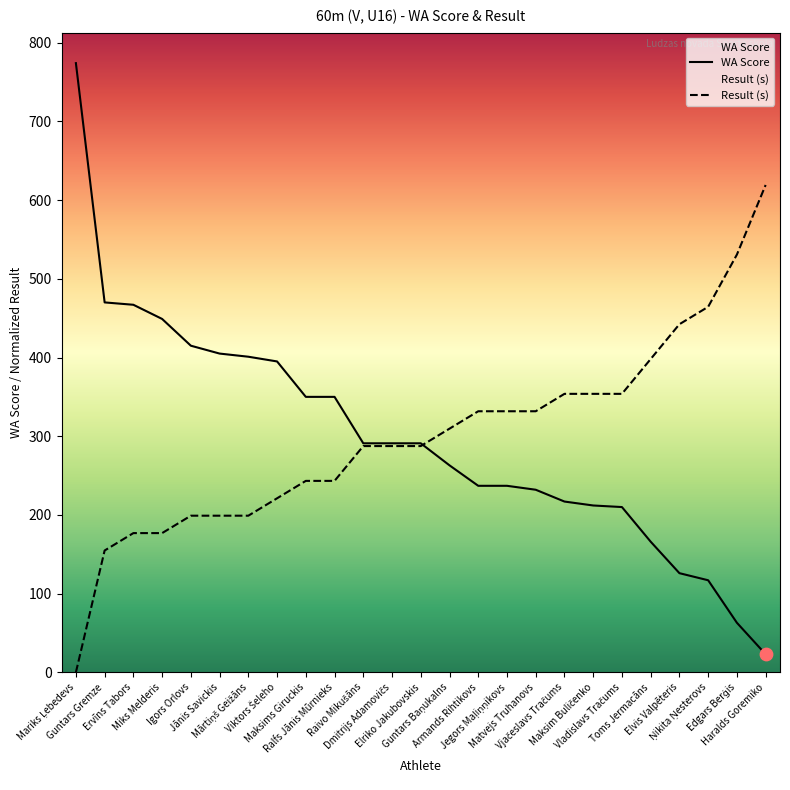

Which series reaches the maximum Y coordinate?

WA Score